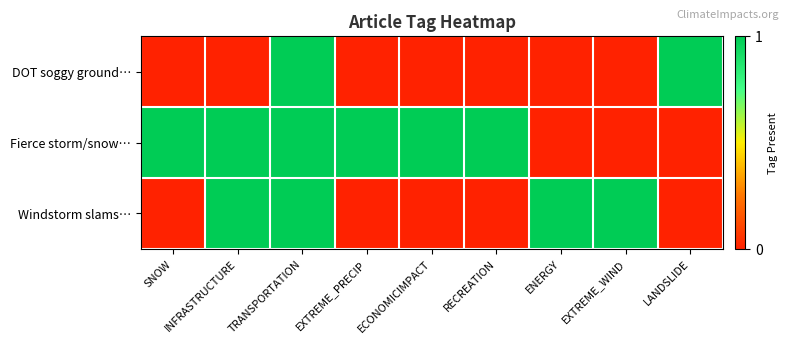

At how many categories does at least one series exceed 0?

9